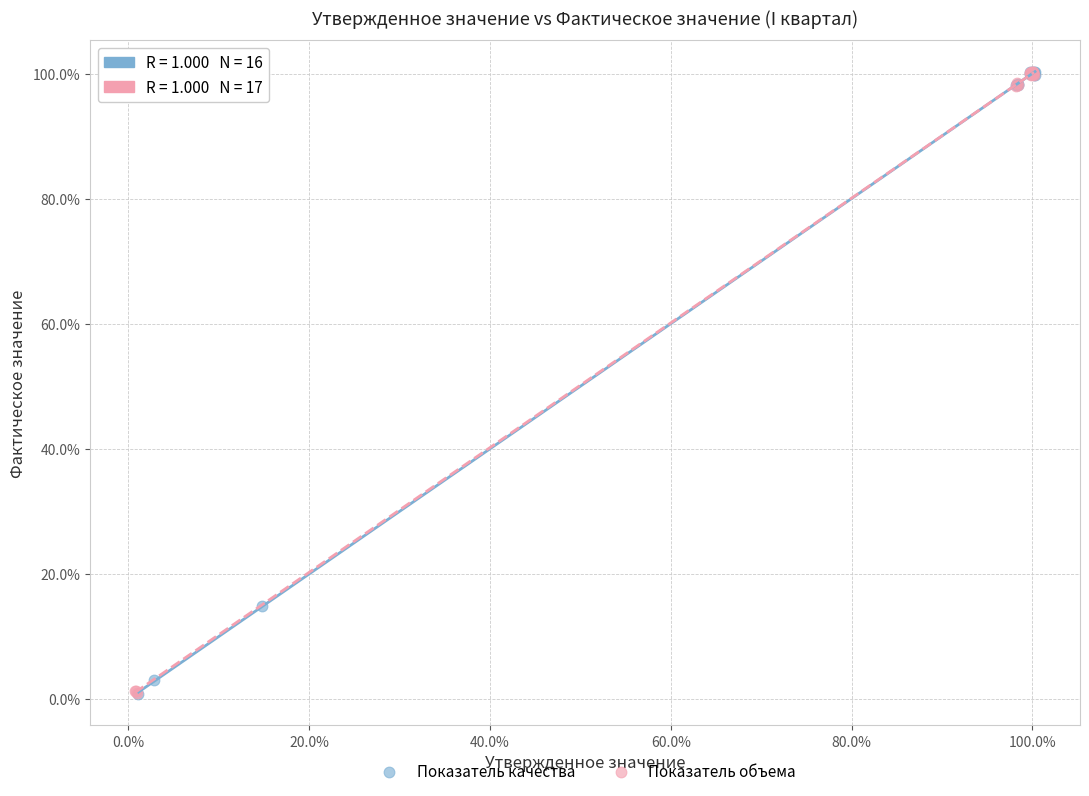

What are all the series names shown in the legend?

Показатель качества, Показатель объема